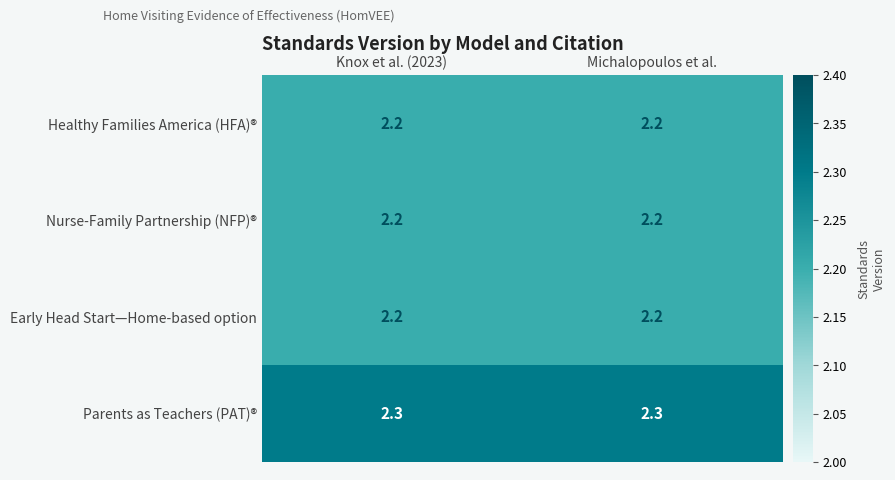

The Early Head Start—Home-based option series shows 0.6 at Michalopoulos et al.. True or false?

False